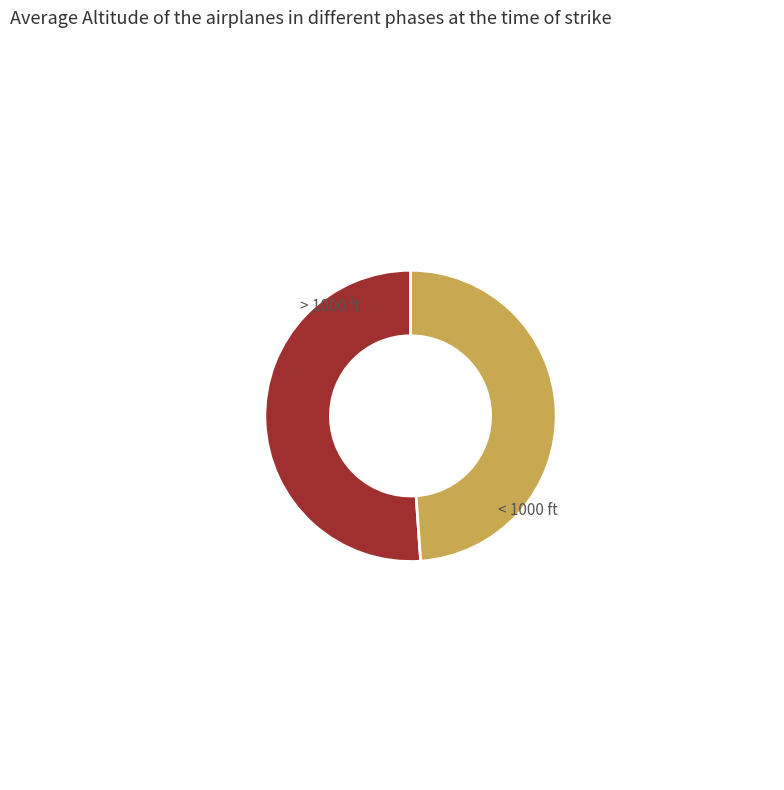

Is it true that < 1000 ft is 42% of the pie?

False